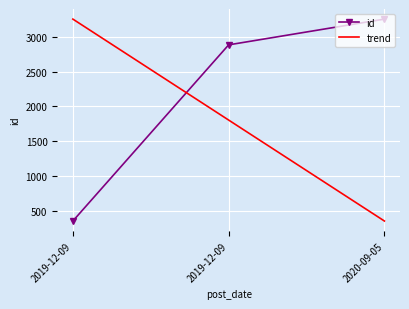

What is the spread (max minus min) of values at 2019-12-09?

2900